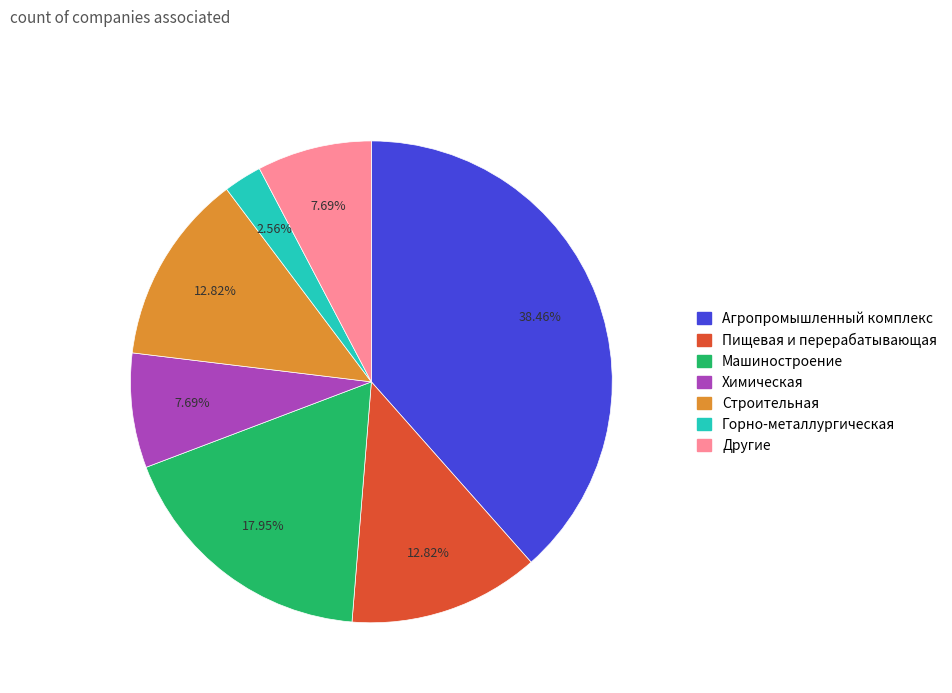

To the nearest percent, what is the difference between the Горно-металлургическая and Агропромышленный комплекс slice percentages?

36%